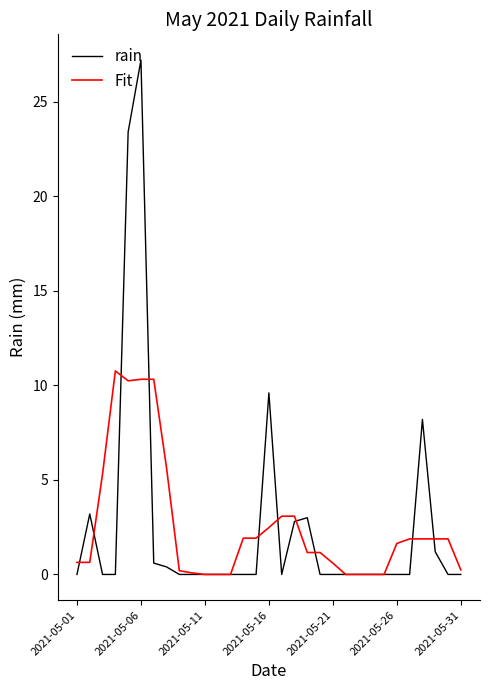

How many distinct data groups are displayed?

2